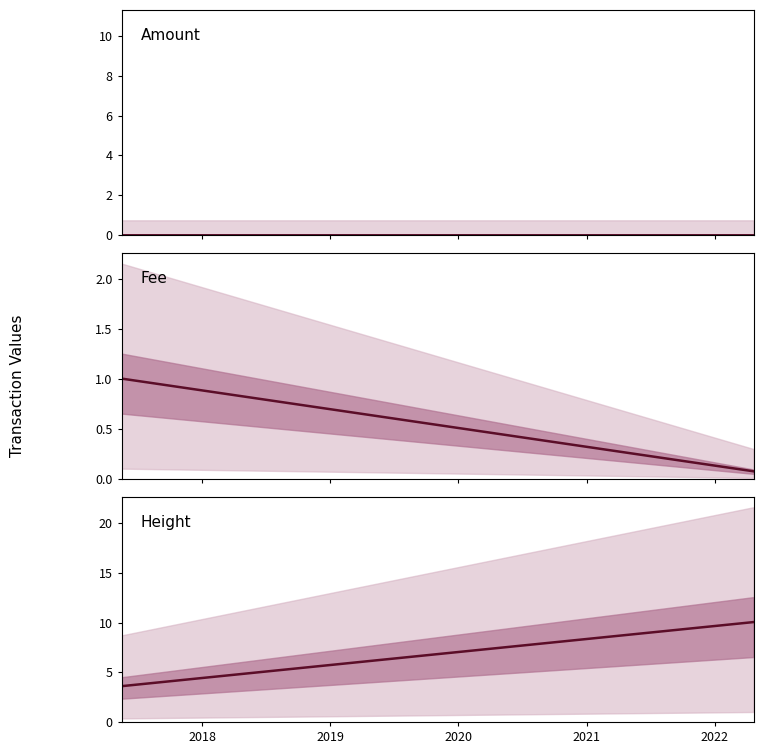

Which series has the widest spread of values?

Height